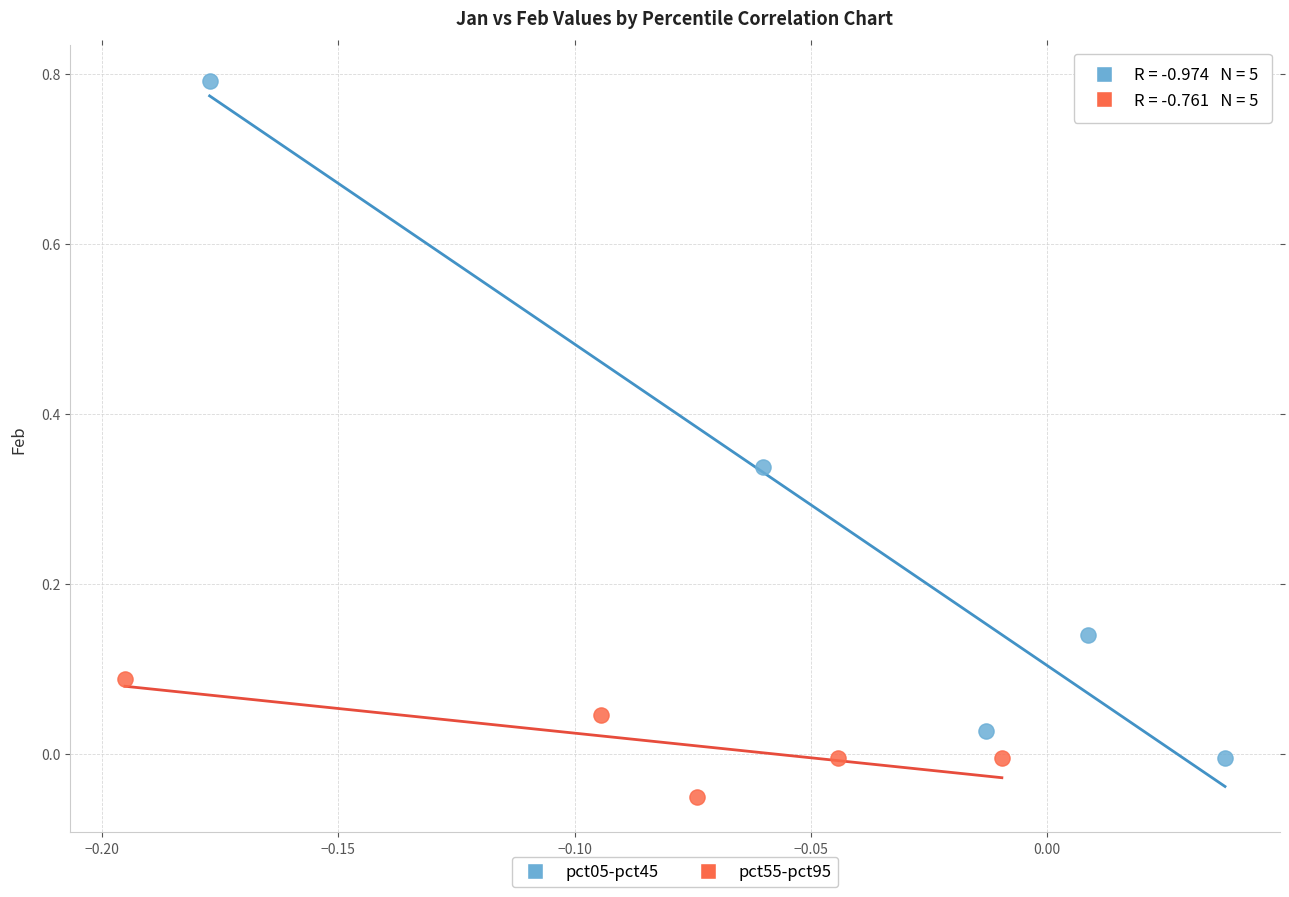

Which series has the widest spread of Y values?

pct05-pct45